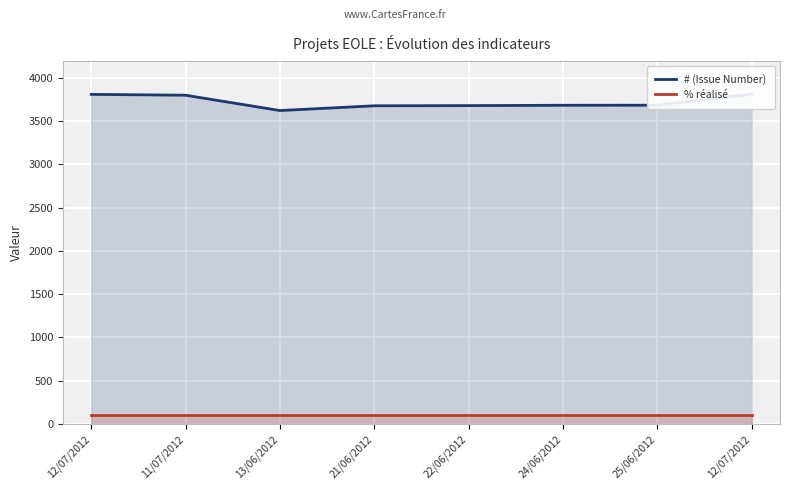

Count the number of categories in the chart.

8